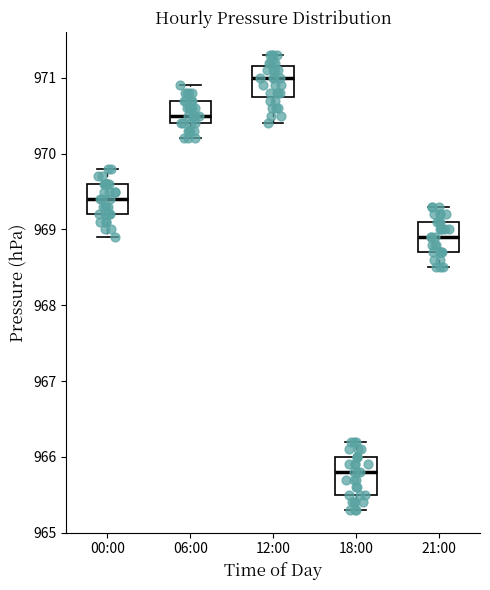

Reading left to right, transcribe this box plot: for each box, give where its median line is, the range the box spans, and where its two whiskers end, as read against the y-axis. The values are not printed on the chart, so give them approximately, as read against the axis.

00:00: median 969.4, box 969.2 to 969.6, whiskers 968.9 to 969.8
06:00: median 970.5, box 970.4 to 970.7, whiskers 970.2 to 970.9
12:00: median 971.0, box 970.8 to 971.2, whiskers 970.4 to 971.3
18:00: median 965.8, box 965.5 to 966.0, whiskers 965.3 to 966.2
21:00: median 968.9, box 968.7 to 969.1, whiskers 968.5 to 969.3